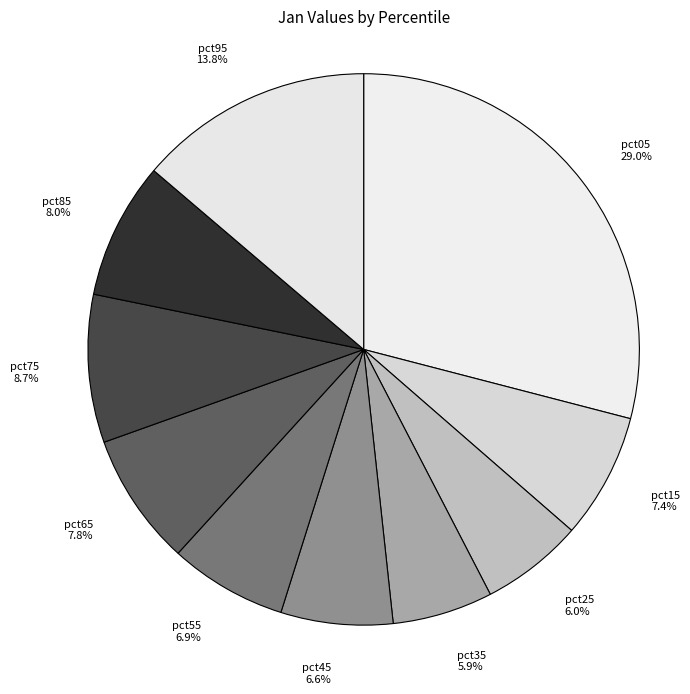

To the nearest percent, what is the difference between the largest and smallest slice percentages?

23%